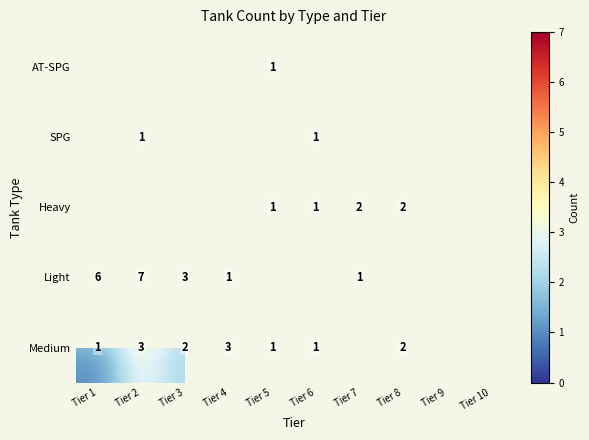

True or false: SPG has a value of 1 at Tier 2.

True